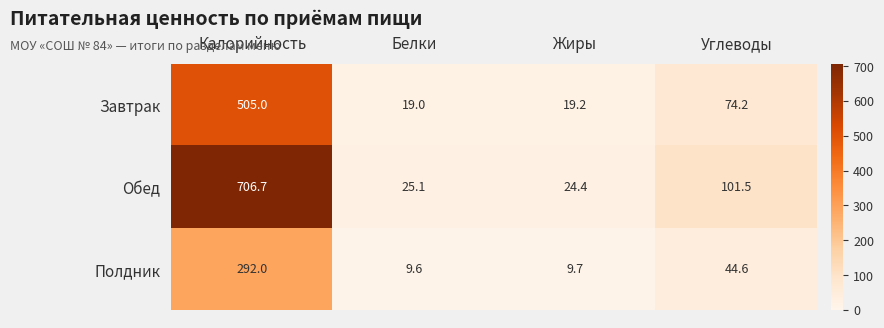

Is it true that Обед equals 1126.8 at Калорийность?

False